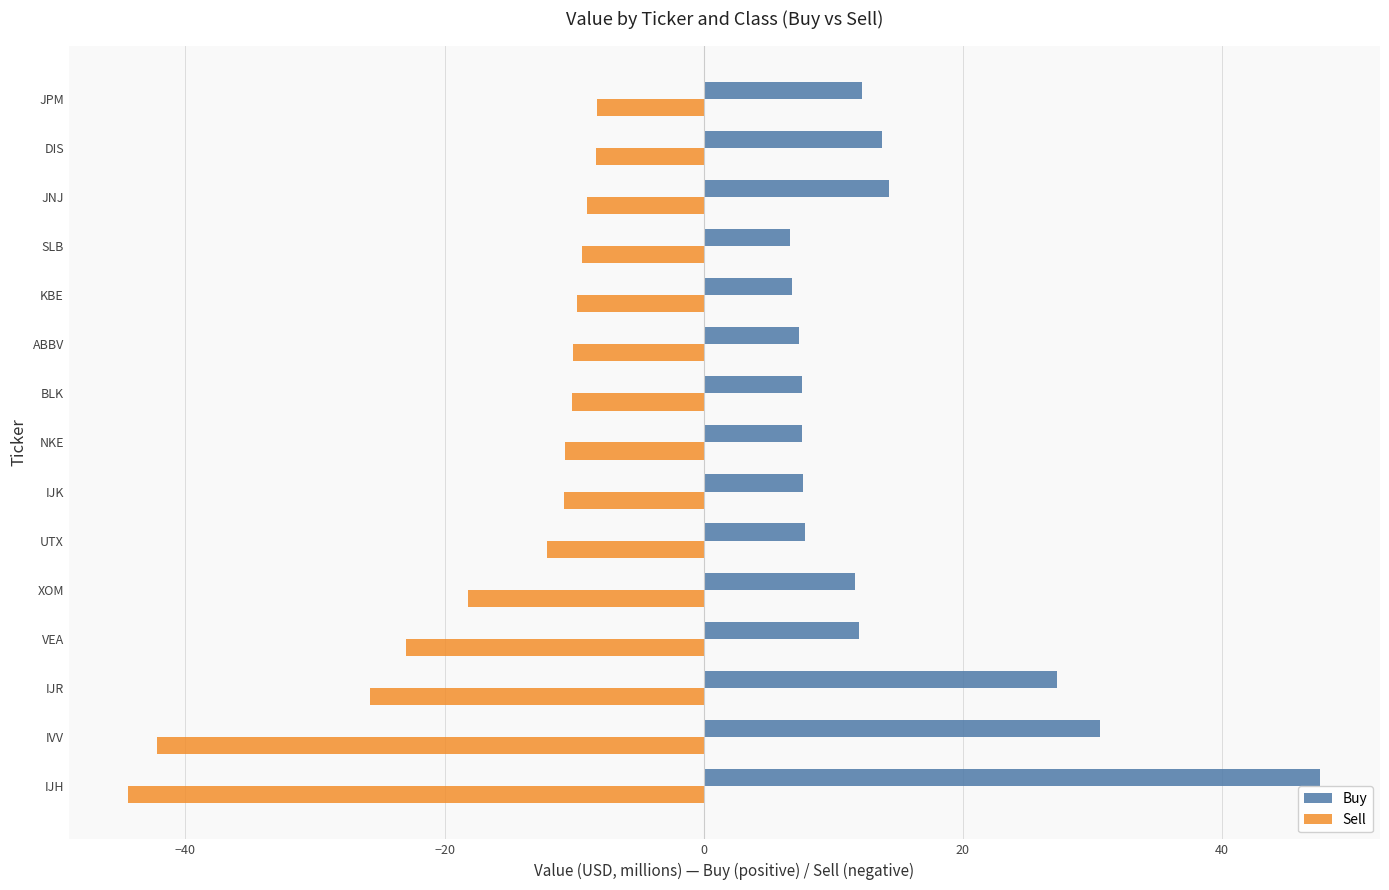

What is the difference between the second highest and second lowest values in the Sell series?

33.9